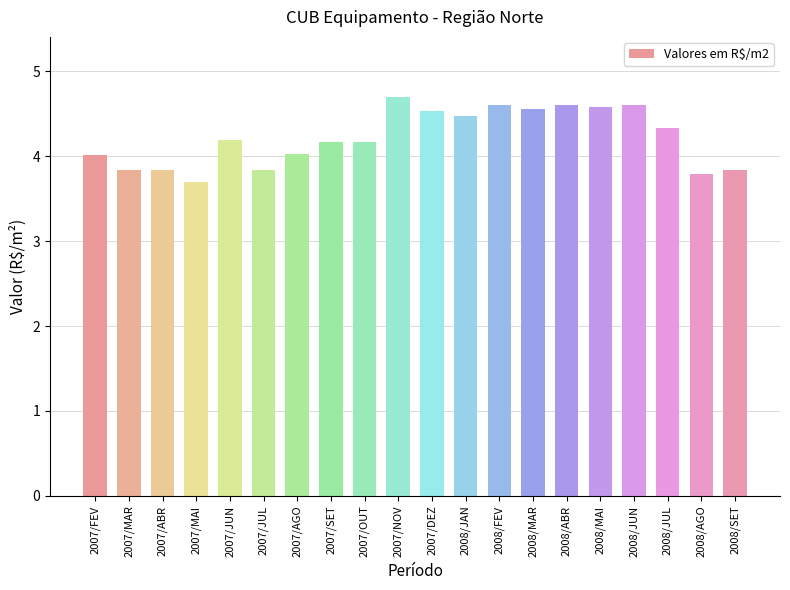

True or false: the data shows 1.1 at 2008/ABR.

False